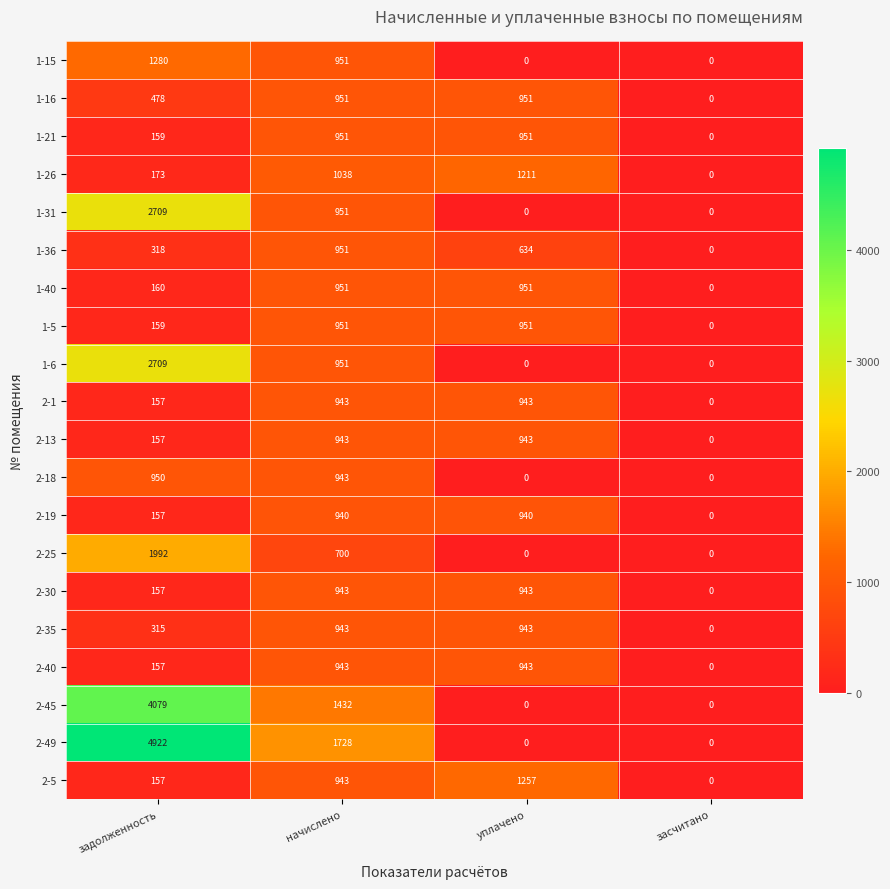

What value does the 2-13 series have at начислено, to the nearest 100?

900